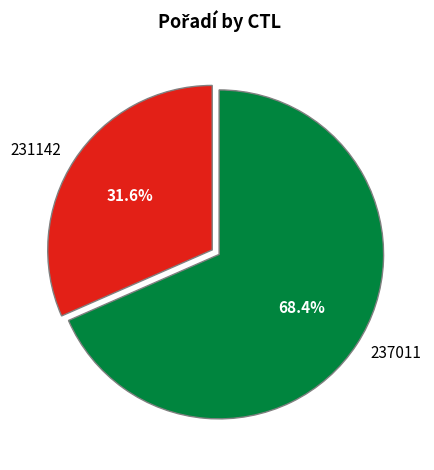

What percentage is the 231142 slice, to the nearest percent?

32%